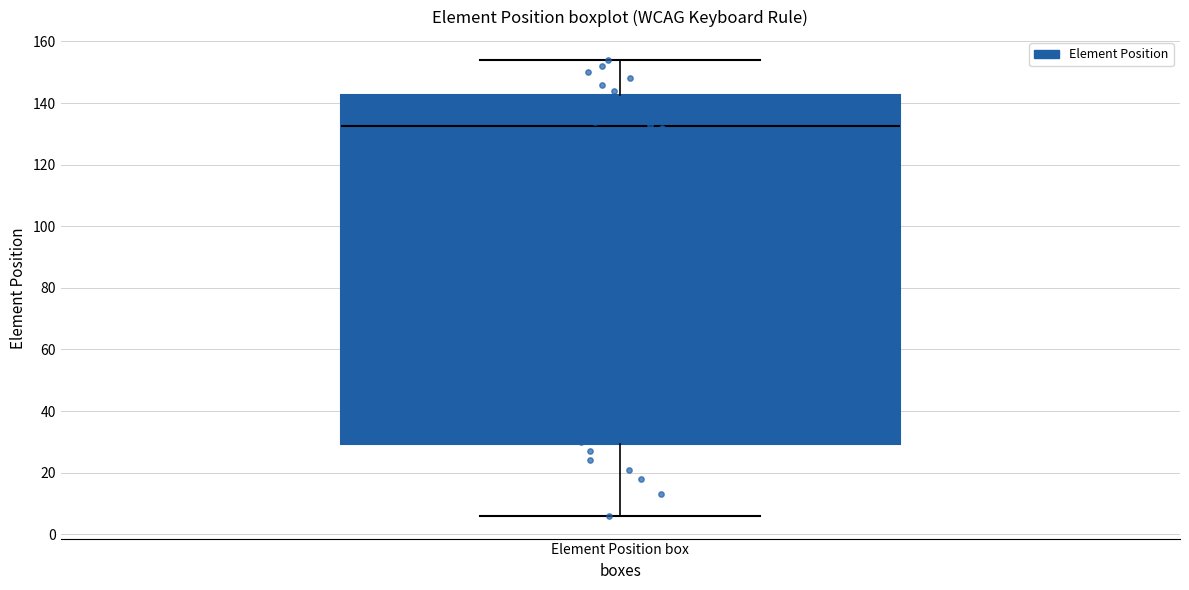

Read this box plot against the y-axis: the position of the median line, the range covered by the box, and the ends of both whiskers. The values are not printed on the chart, so give them approximately, as read against the axis.

median 132, box 30 to 142, whiskers 6 to 154